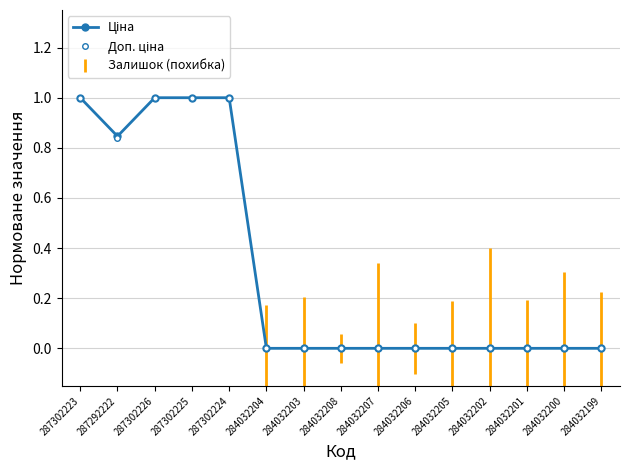

What is the label of the 3rd point from the right?

284032201